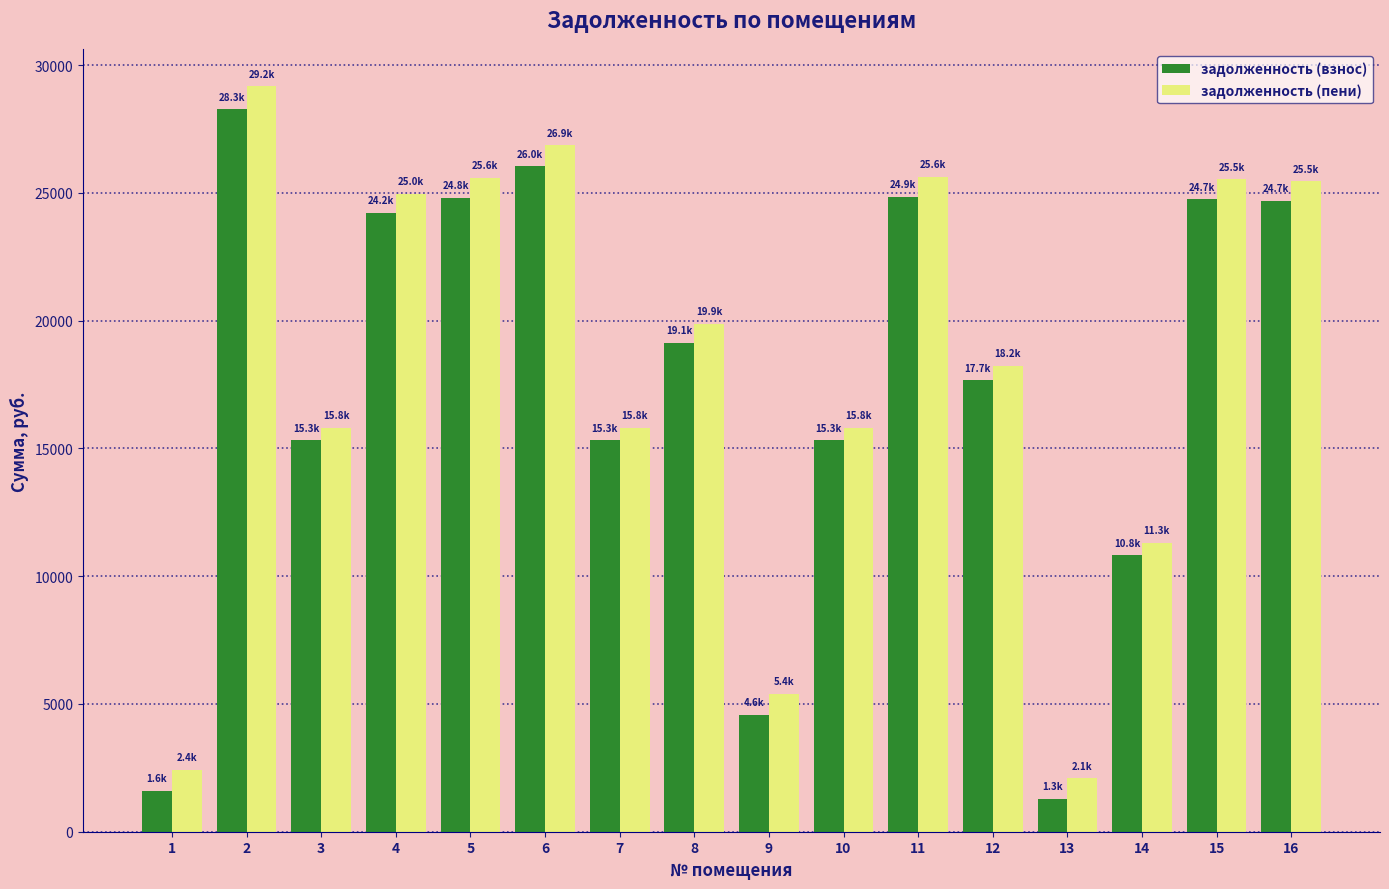

Which series has the largest range (max minus min)?

задолженность (пени)